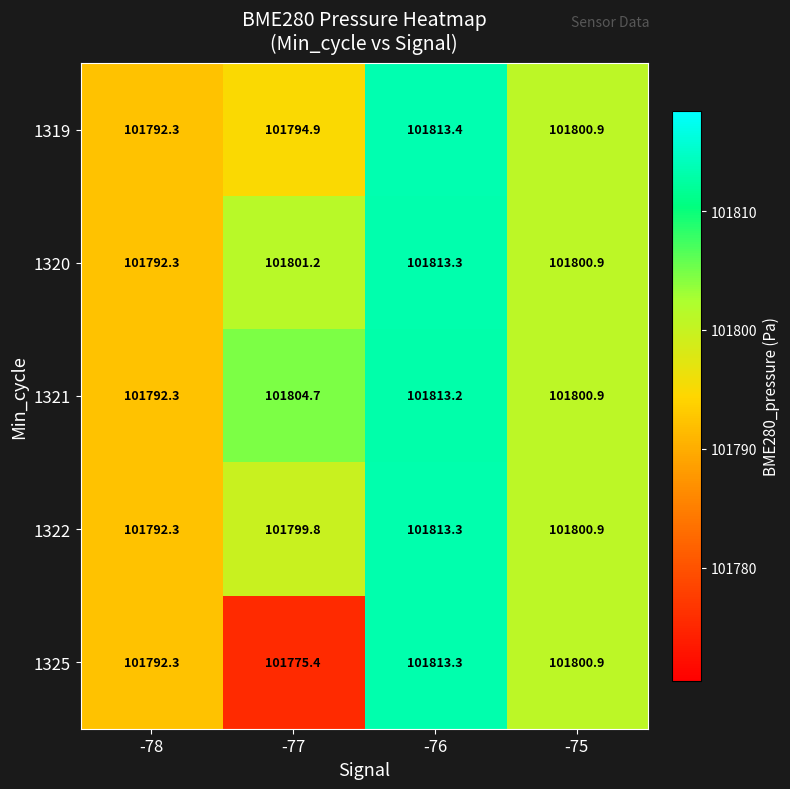

At which category is the sum across all series the highest?

-76